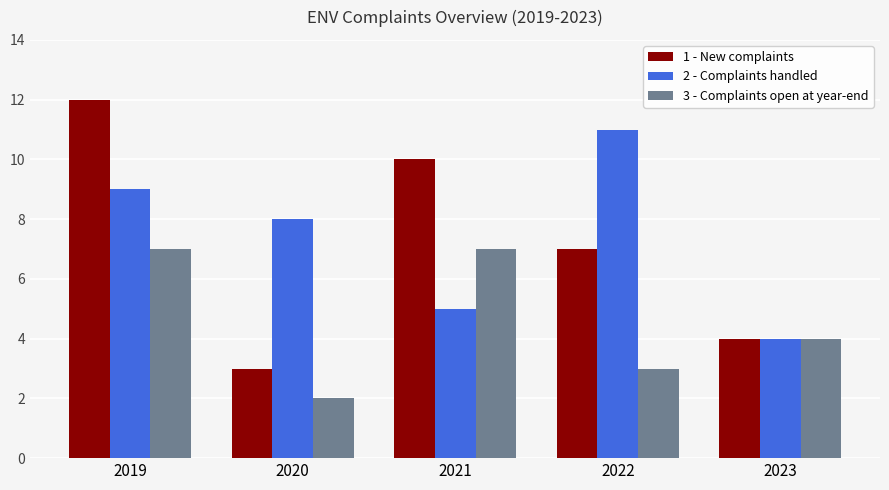

What is the maximum value for 3 - Complaints open at year-end?

7